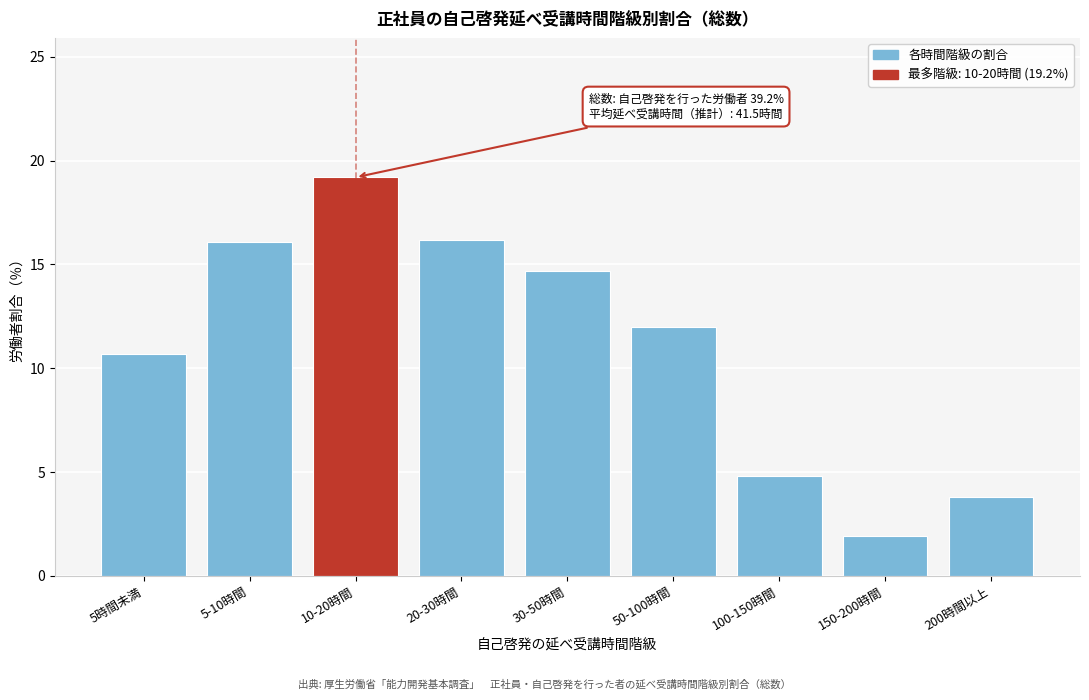

Which category has the lowest value across all series?

150-200時間